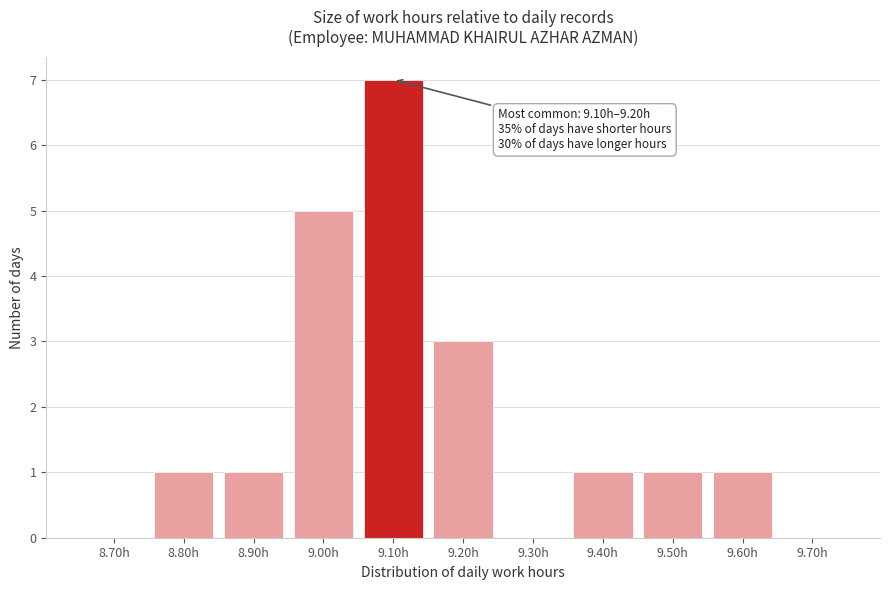

Reading left to right, transcribe all the data shown in this chart.

8.70h=0	8.80h=1	8.90h=1	9.00h=5	9.10h=7	9.20h=3	9.30h=0	9.40h=1	9.50h=1	9.60h=1	9.70h=0